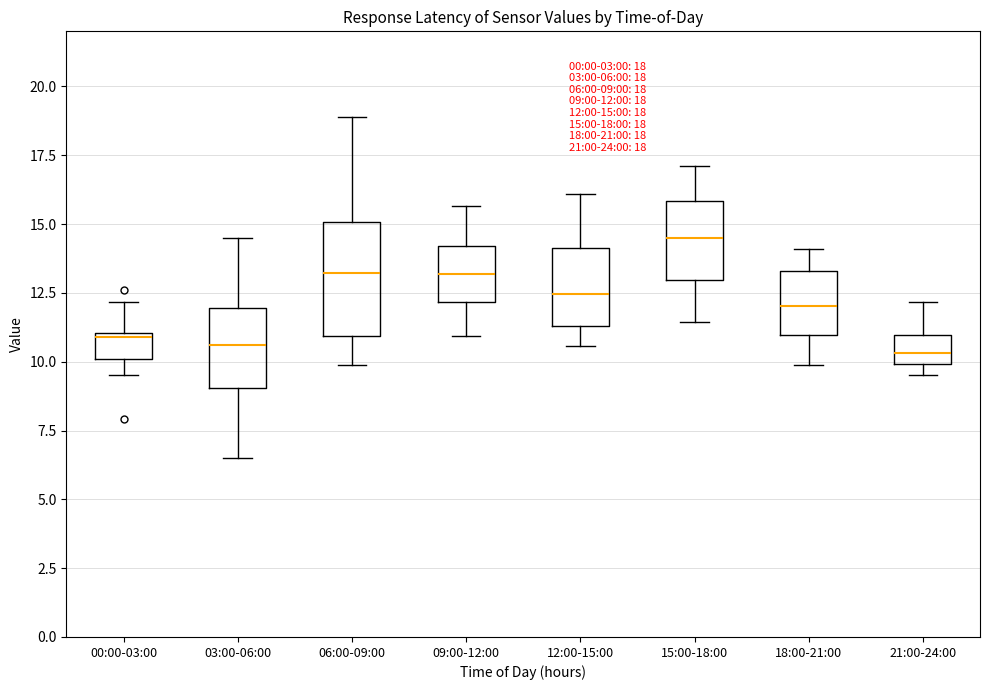

Which box is the tallest, from its lower edge to its upper edge?

06:00-09:00